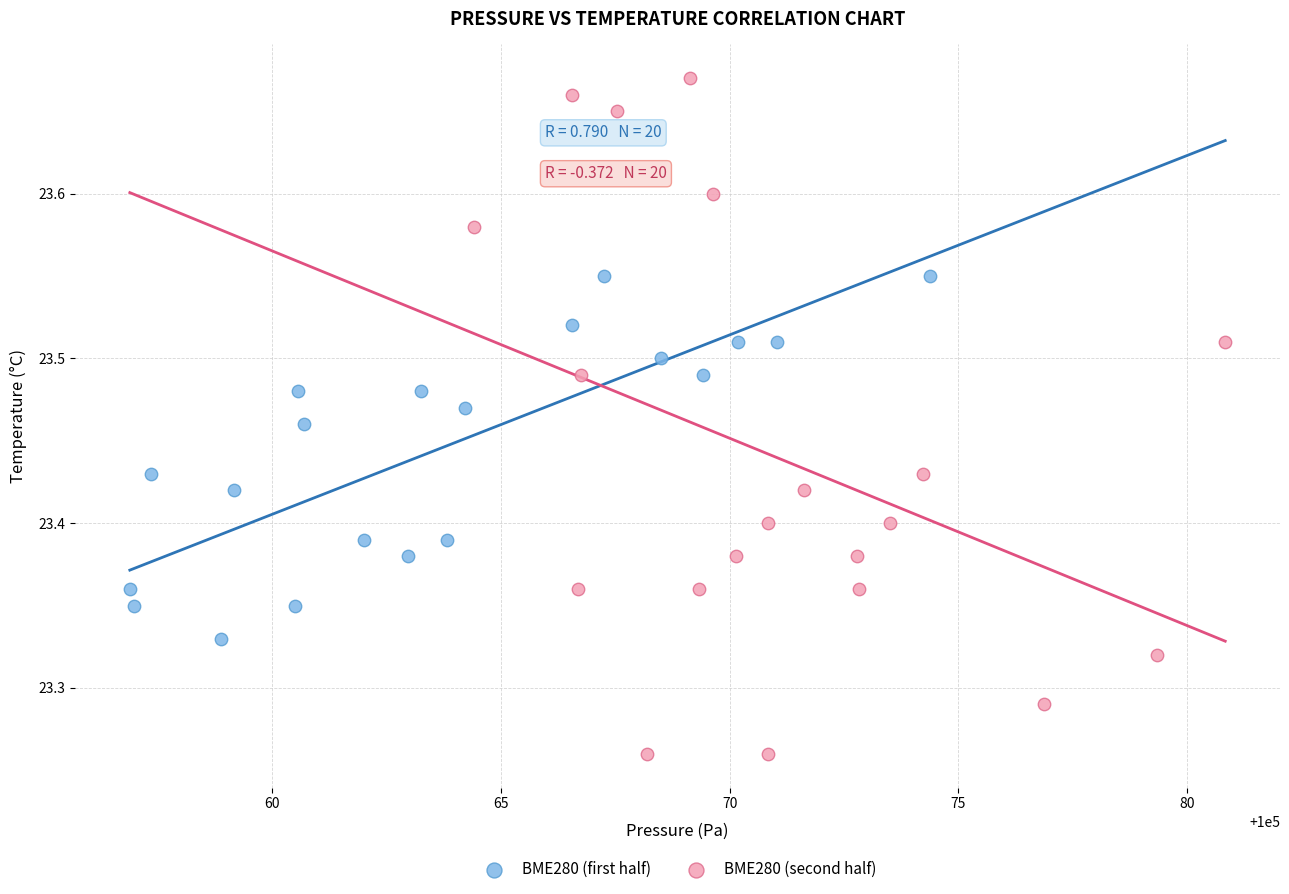

Which series has the largest Y range (max minus min)?

BME280 (second half)